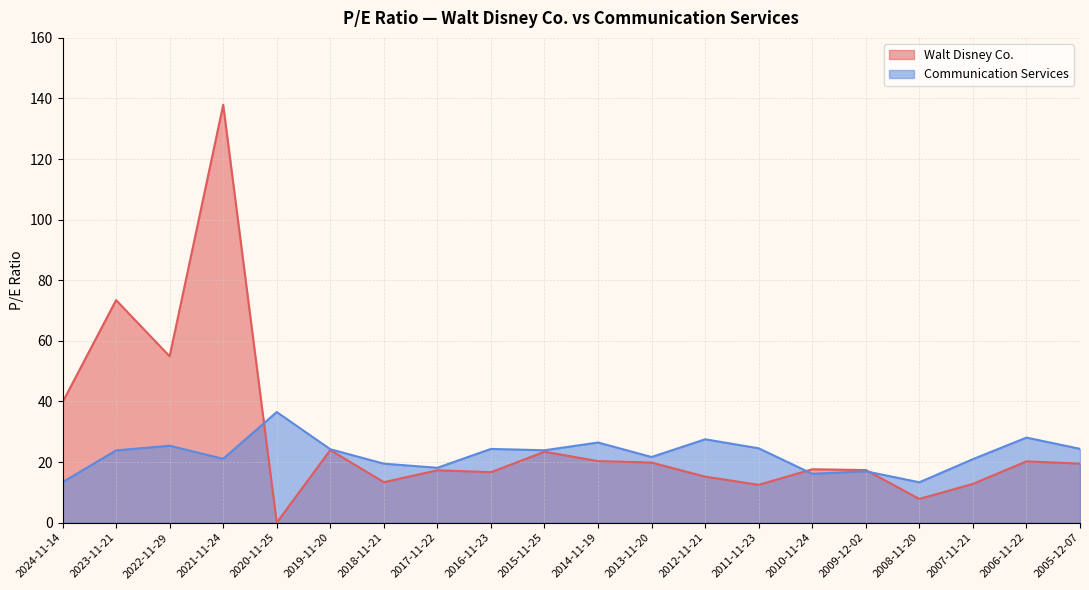

Which series ends up on top after the final intersection of Walt Disney Co. and Communication Services?

Communication Services